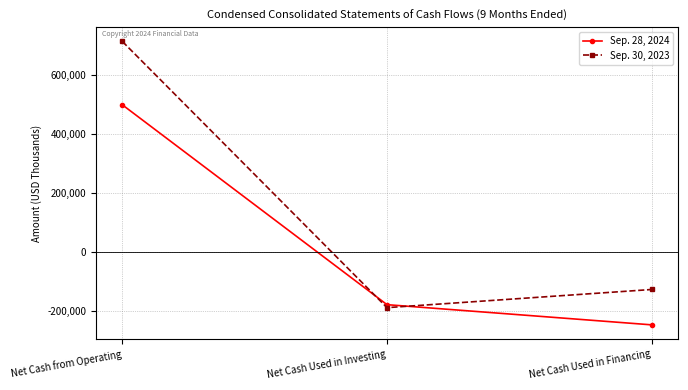

Reading right to left, transcribe all the data shown in this chart.

Sep. 28, 2024: -245683	-177488	497662
Sep. 30, 2023: -126224	-187548	711803